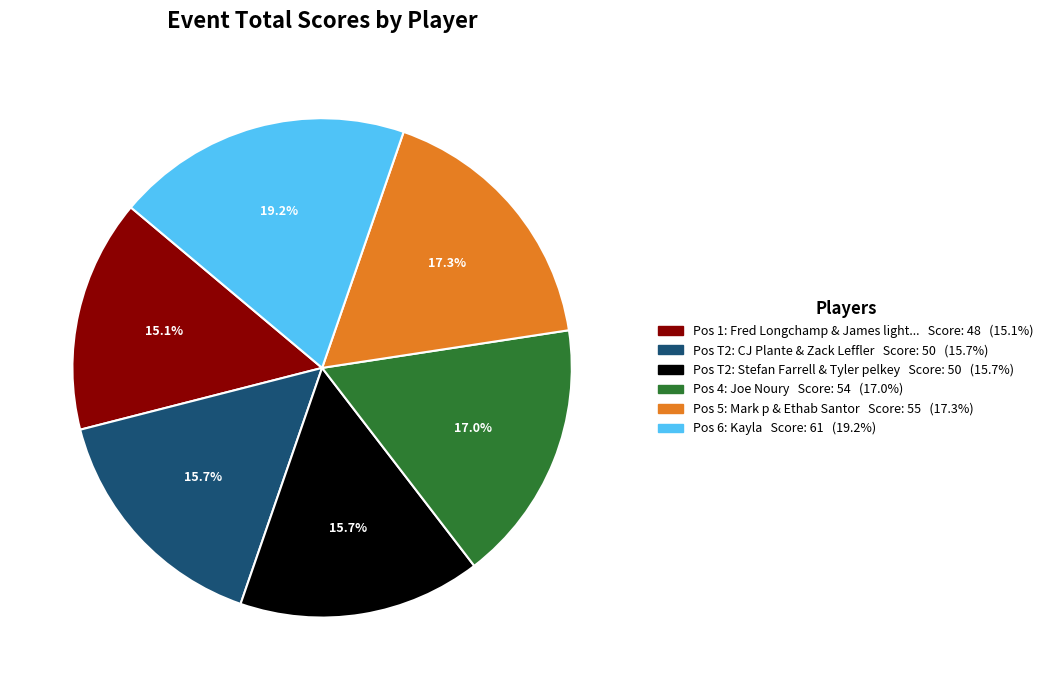

Does any single category account for the majority?

No